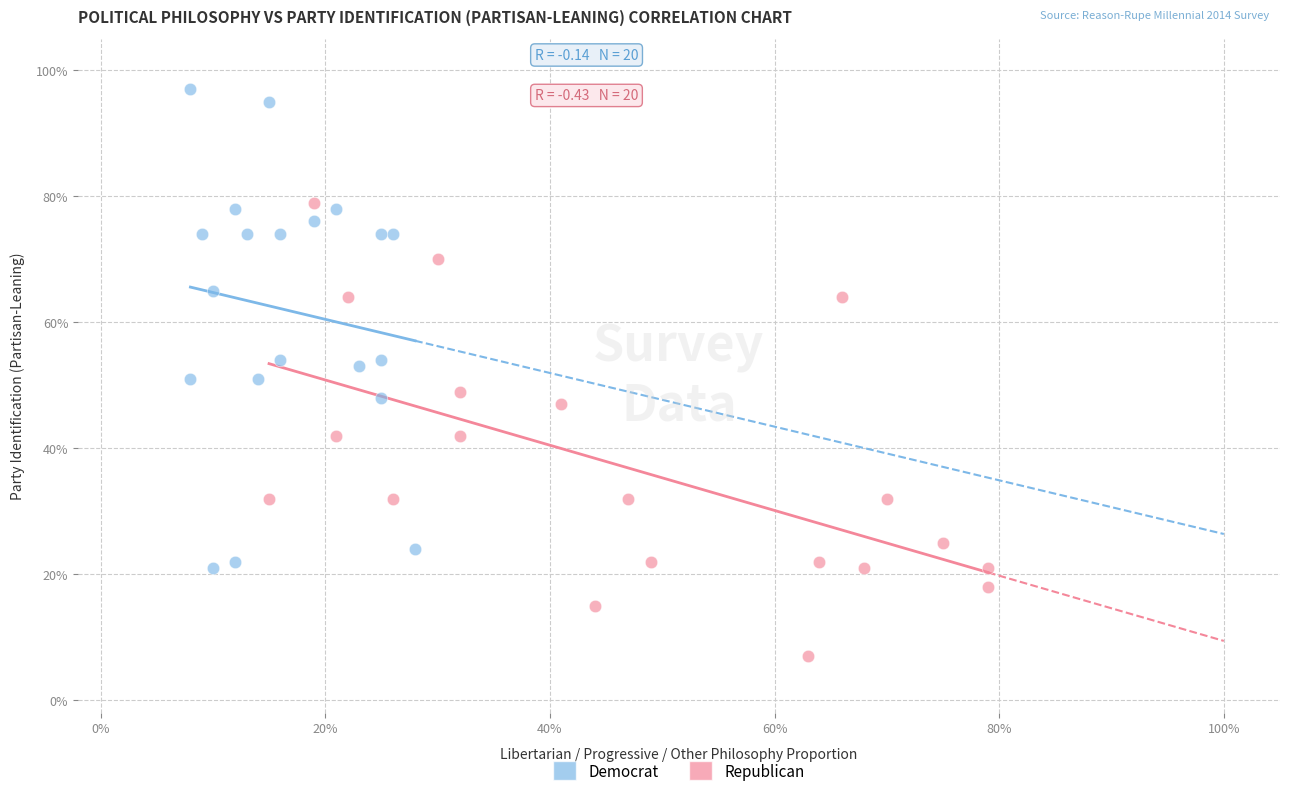

Which series reaches the maximum Y coordinate?

Democrat